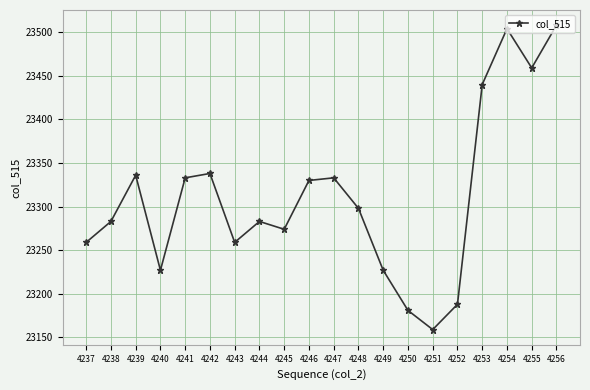

Which category has the highest value across all series?

4256